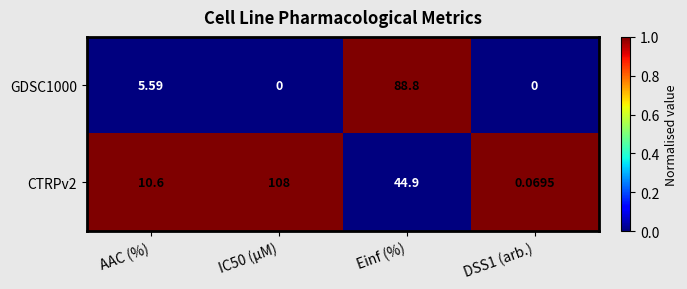

Count the number of categories in the chart.

4